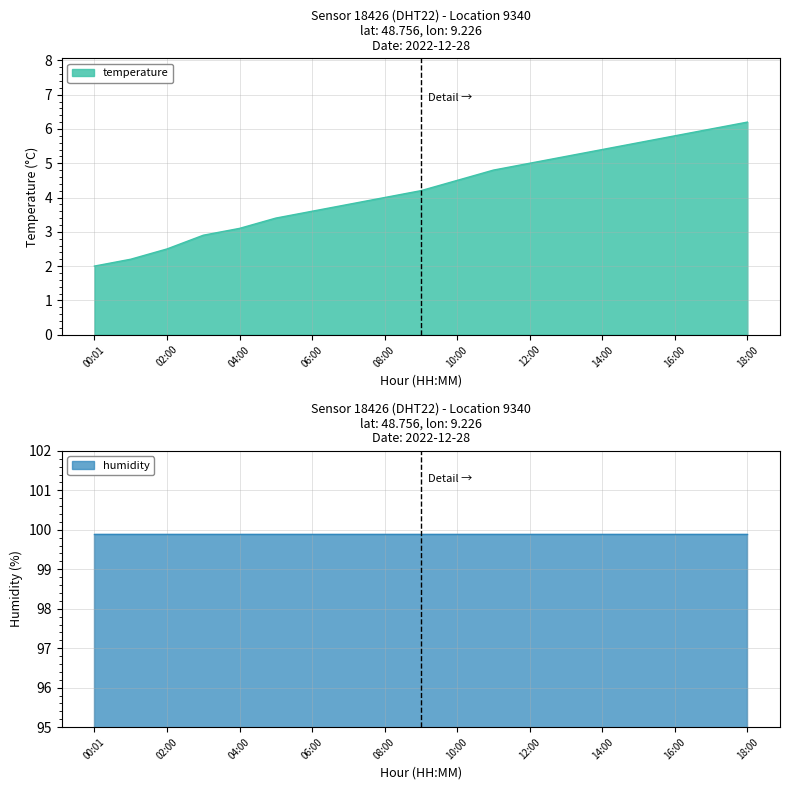

Rank the categories by value from highest to lowest.

18:00, 17:00, 16:00, 15:00, 14:00, 13:00, 12:00, 11:00, 10:00, 09:00, 08:00, 07:00, 06:00, 05:00, 04:00, 03:00, 02:00, 01:00, 00:01